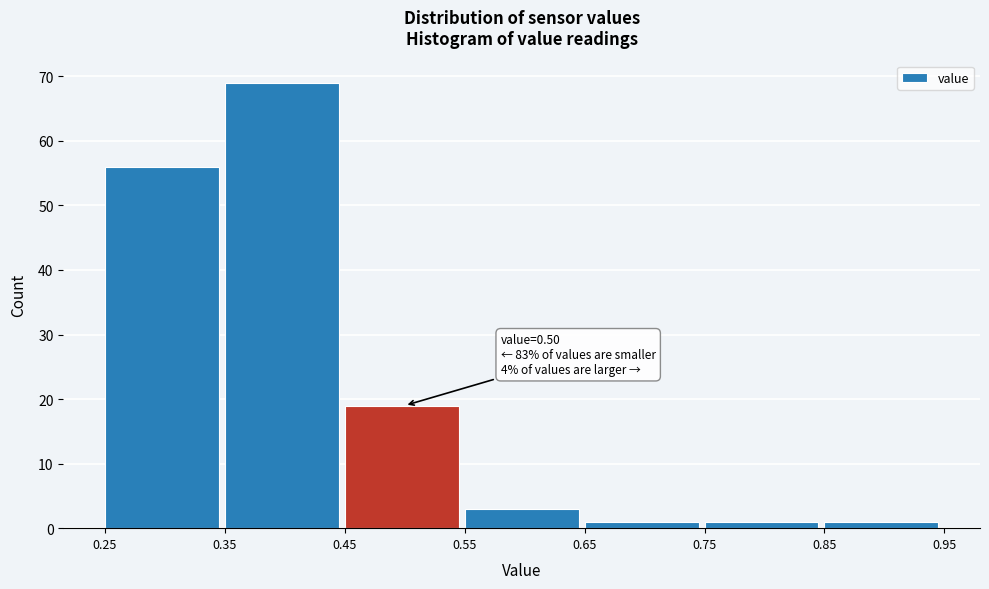

Over which range of the x-axis is the bar tallest?

0.35 to 0.45